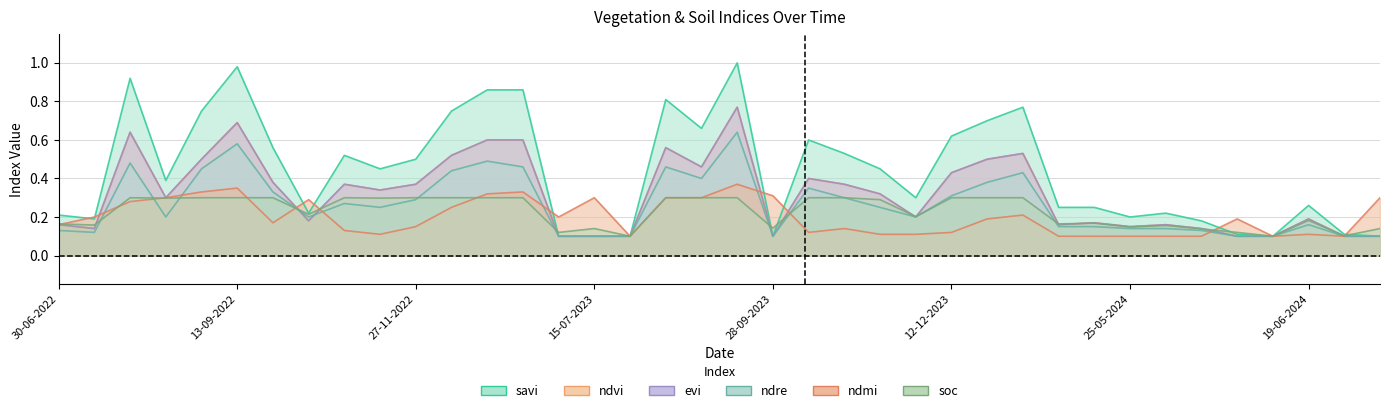

At which label does ndmi reach its minimum?

30-07-2023